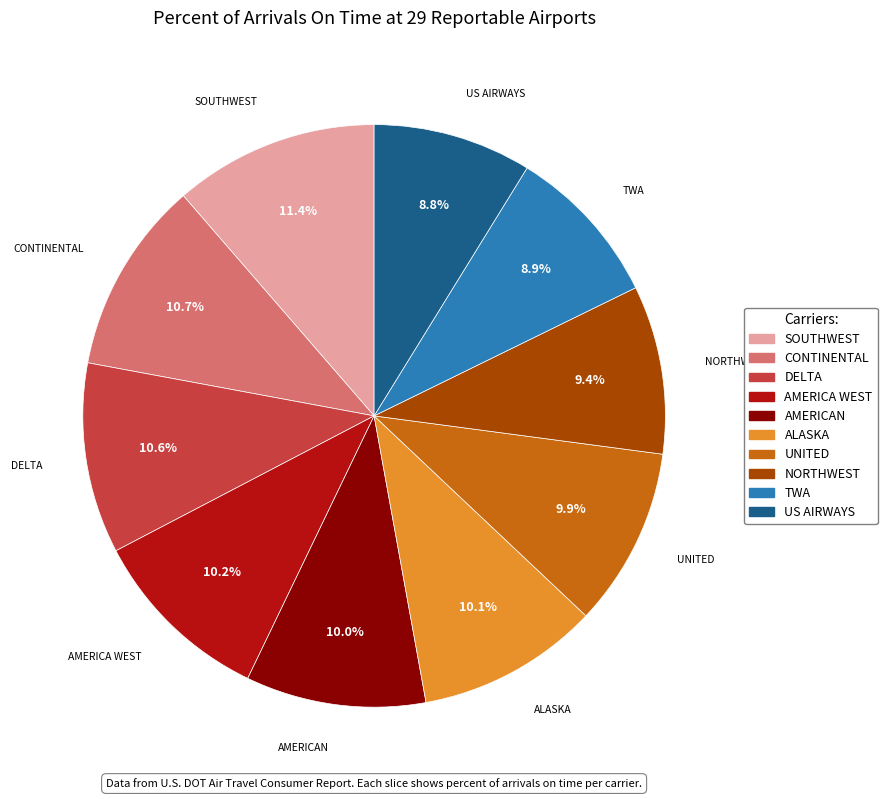

True or false: AMERICA WEST accounts for 18% of the total.

False